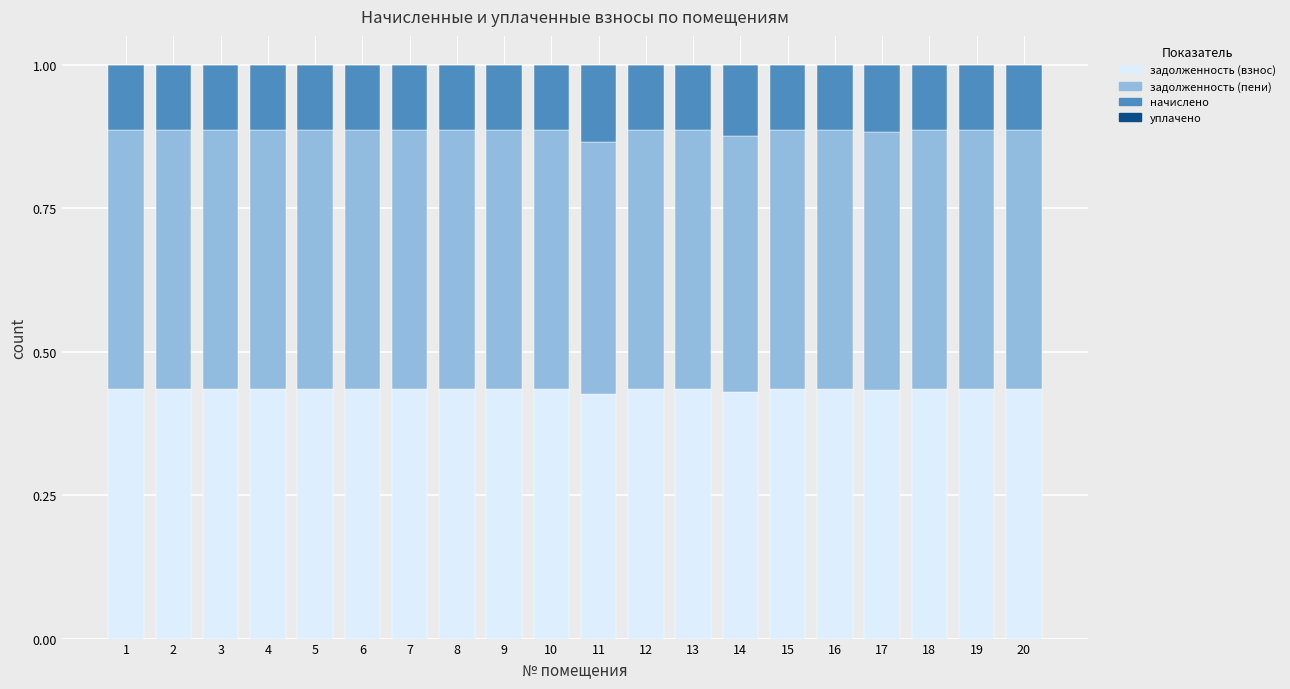

What is the total value across all series at 4?

1.0